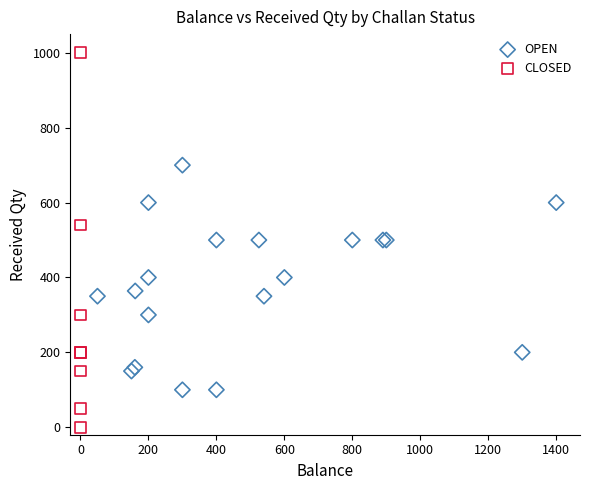

Which series reaches the maximum Y coordinate?

CLOSED